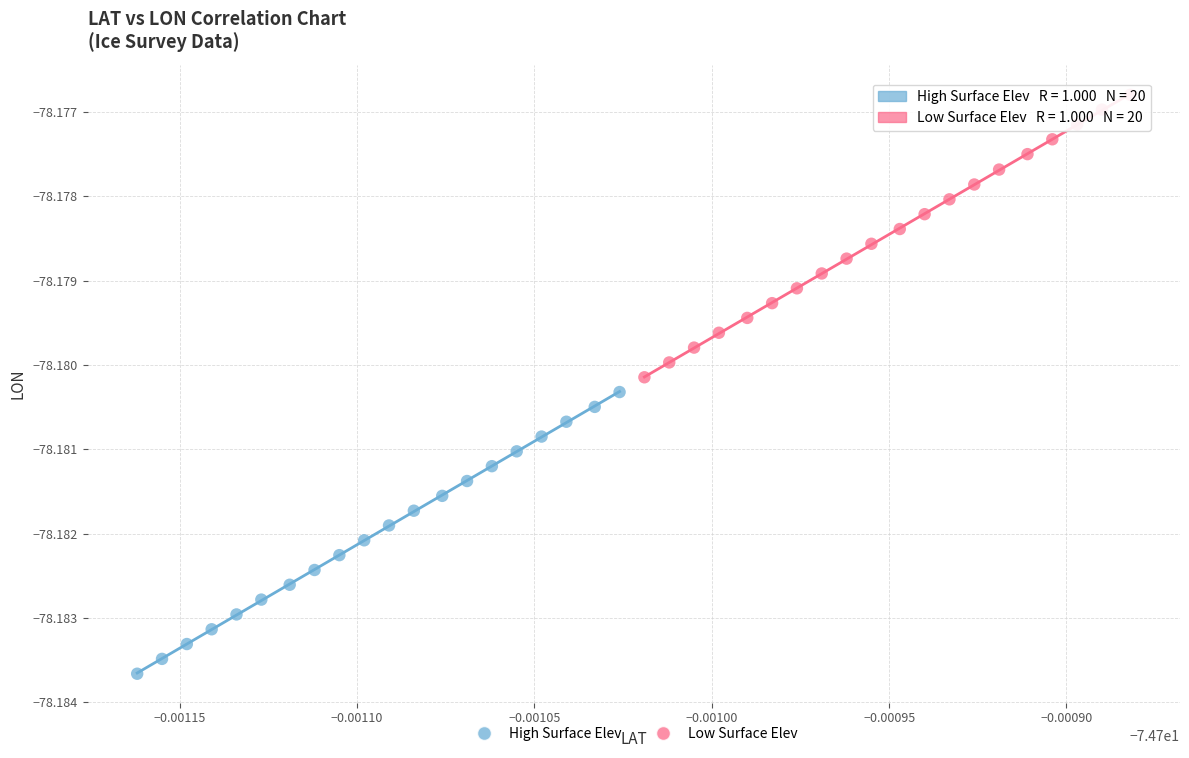

What are all the series names shown in the legend?

High Surface Elev, Low Surface Elev